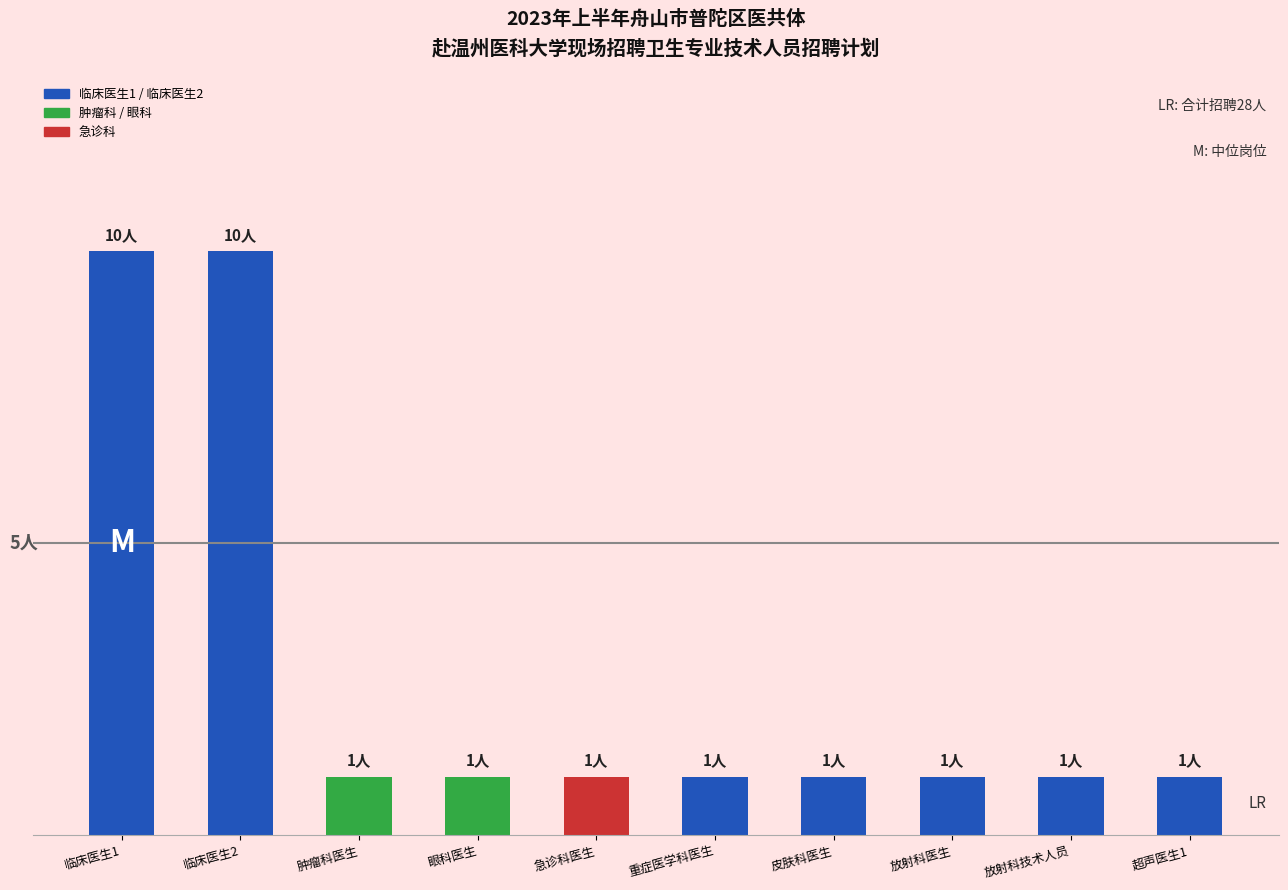

Reading left to right, what are all the values shown in this chart?

10	10	1	1	1	1	1	1	1	1